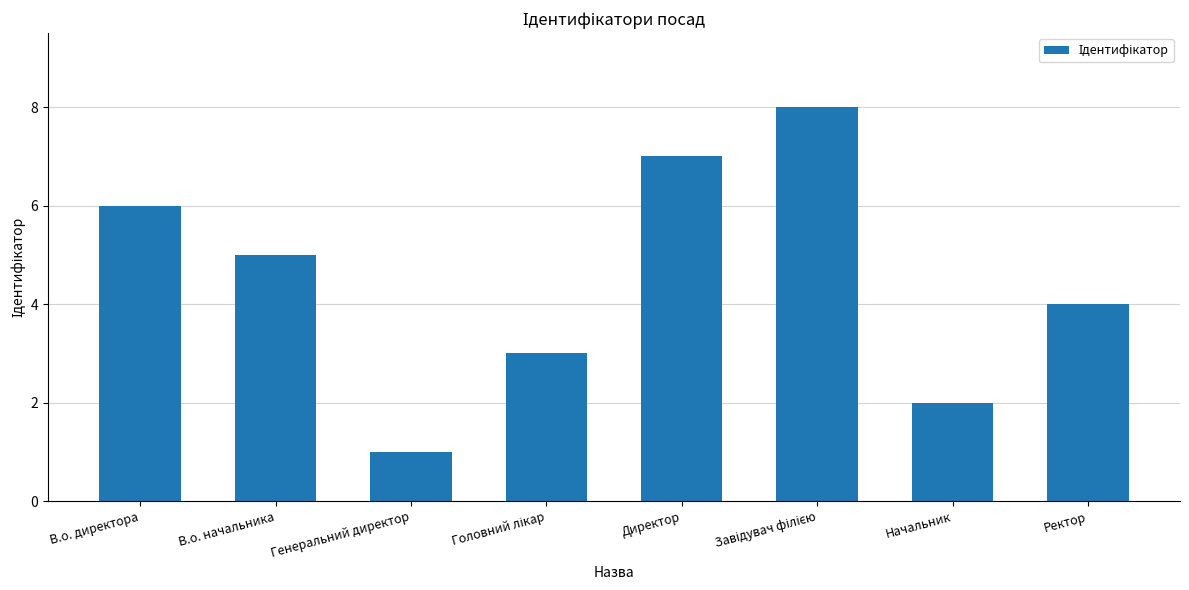

Which category has the lowest value across all series?

Генеральний директор